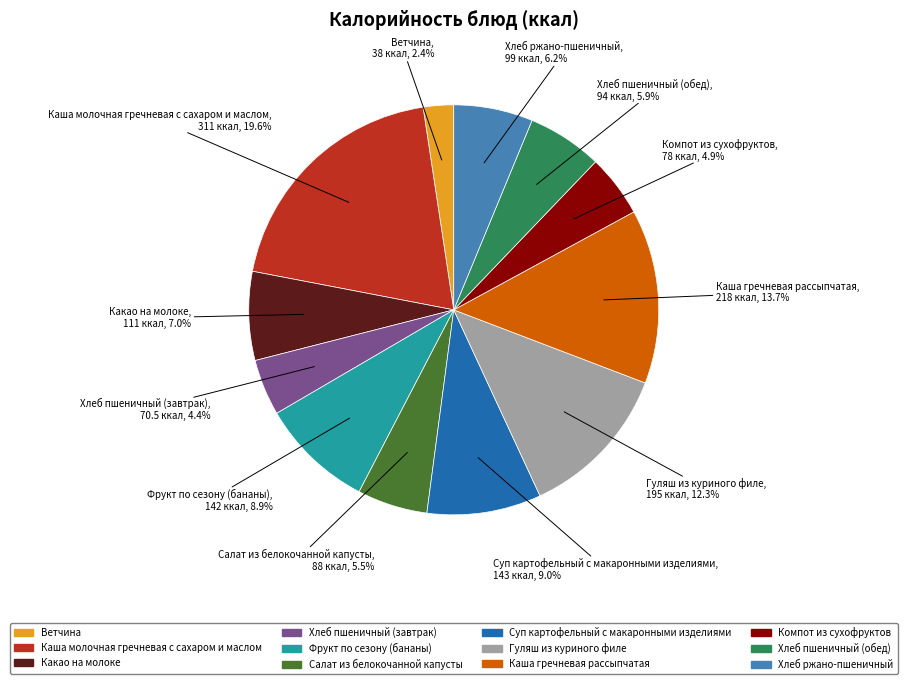

Count the number of slices in the pie.

12